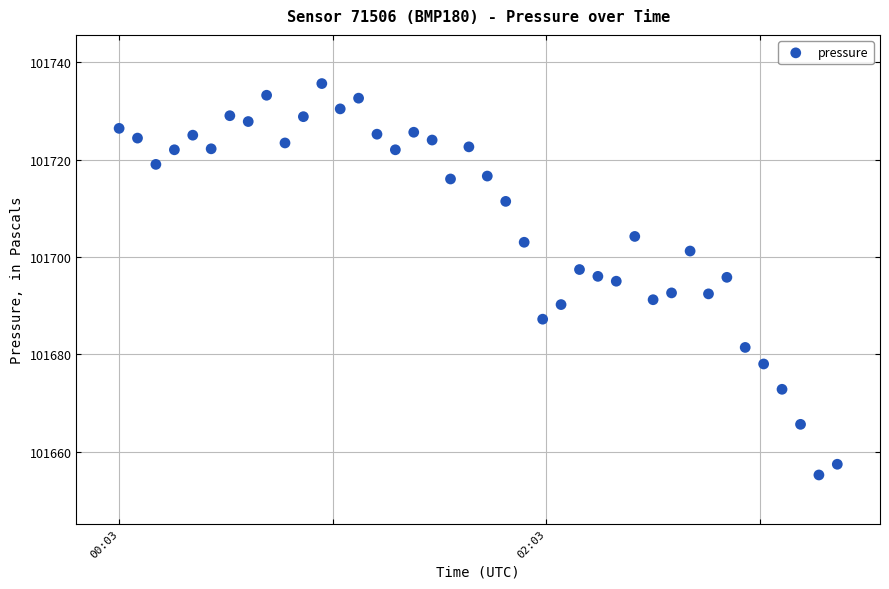

What is the range of X values (max minus min)?

3.4